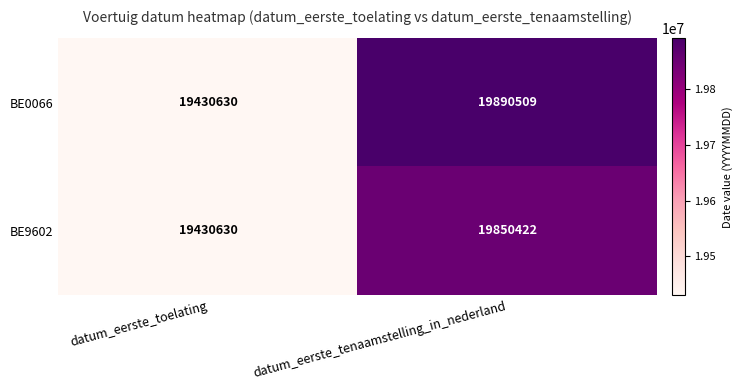

Reading left to right, extract all data points from this chart.

BE0066: datum_eerste_toelating=19430630	datum_eerste_tenaamstelling_in_nederland=19890509
BE9602: datum_eerste_toelating=19430630	datum_eerste_tenaamstelling_in_nederland=19850422